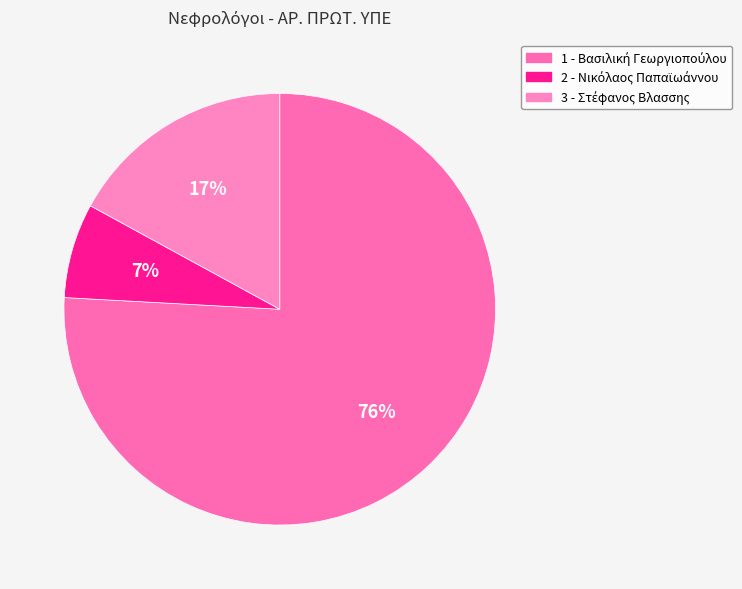

What percentage is the 2 - Νικόλαος Παπαϊωάννου slice, to the nearest percent?

7%